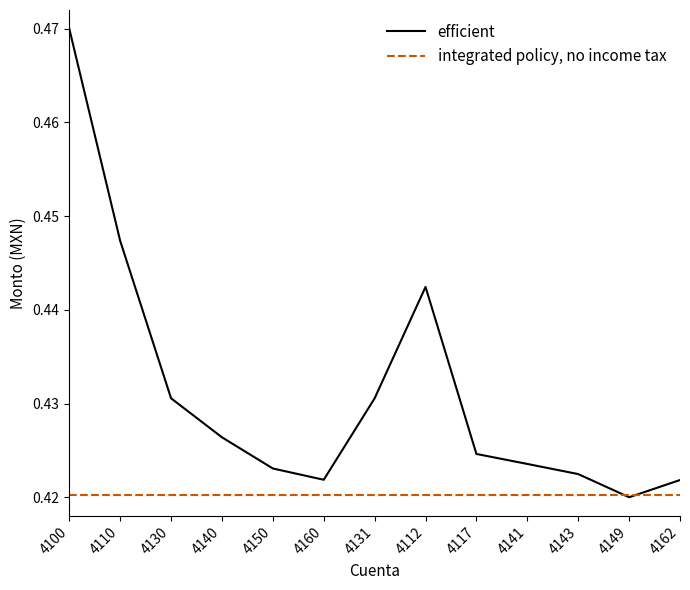

What is the total value across all series at 4141?

0.8